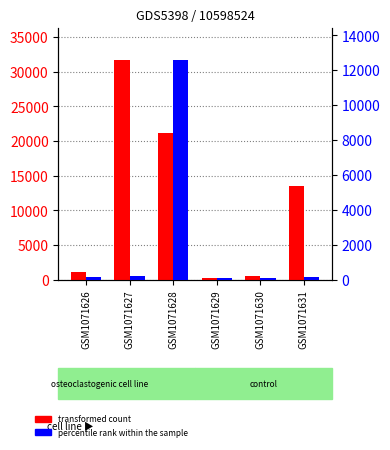

How many categories are shown in the chart?

6